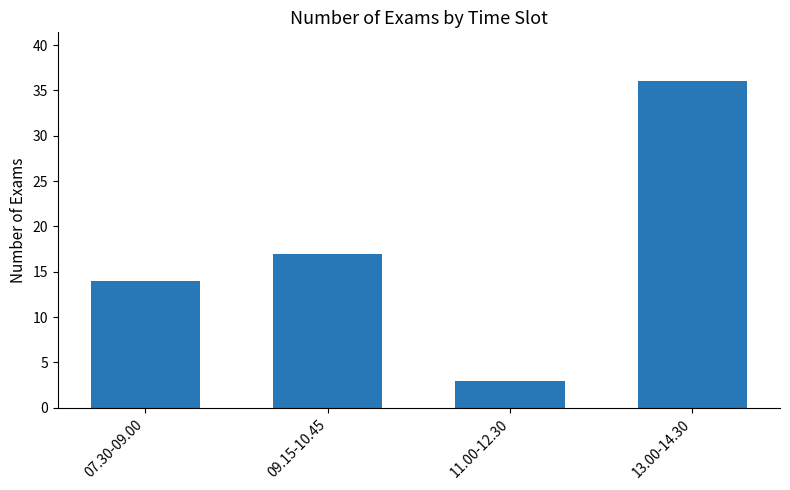

What is the value of the 3rd bar from the left?

3